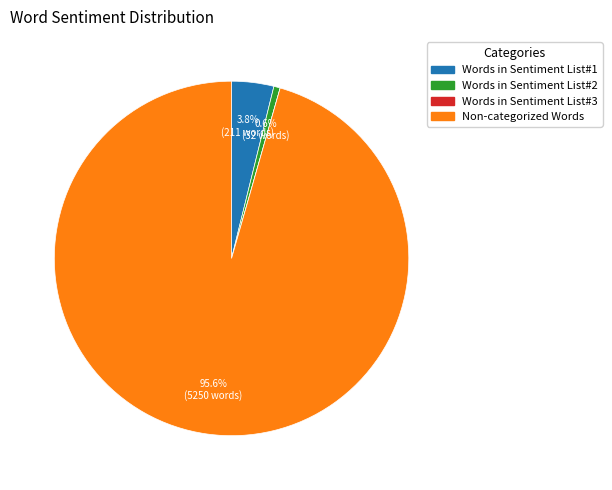

Which slice is the largest?

Non-categorized Words